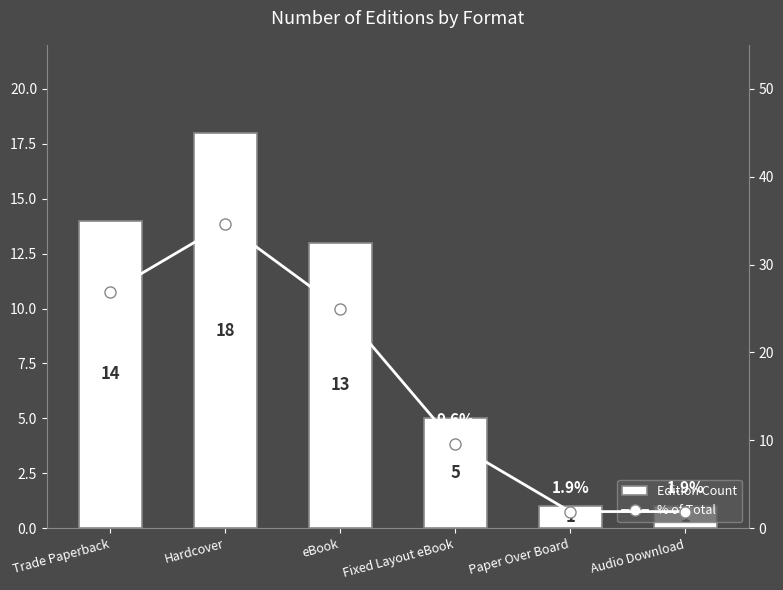

Which series has the largest range (max minus min)?

% of Total